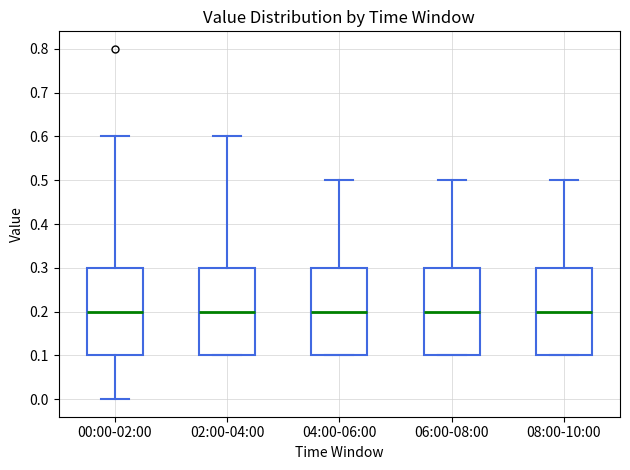

Reading left to right, transcribe this box plot: for each box, give where its median line is, the range the box spans, and where its two whiskers end, as read against the y-axis. The values are not printed on the chart, so give them approximately, as read against the axis.

00:00-02:00: median 0.2, box 0.1 to 0.3, whiskers 0.0 to 0.6
02:00-04:00: median 0.2, box 0.1 to 0.3, whiskers 0.1 to 0.6
04:00-06:00: median 0.2, box 0.1 to 0.3, whiskers 0.1 to 0.5
06:00-08:00: median 0.2, box 0.1 to 0.3, whiskers 0.1 to 0.5
08:00-10:00: median 0.2, box 0.1 to 0.3, whiskers 0.1 to 0.5